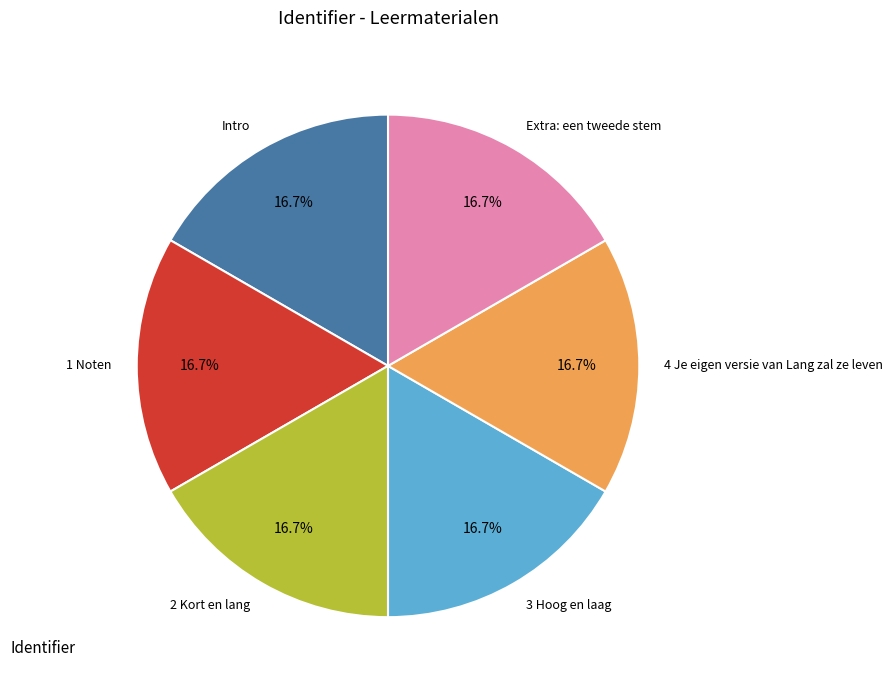

To the nearest percent, what portion does Intro represent?

17%